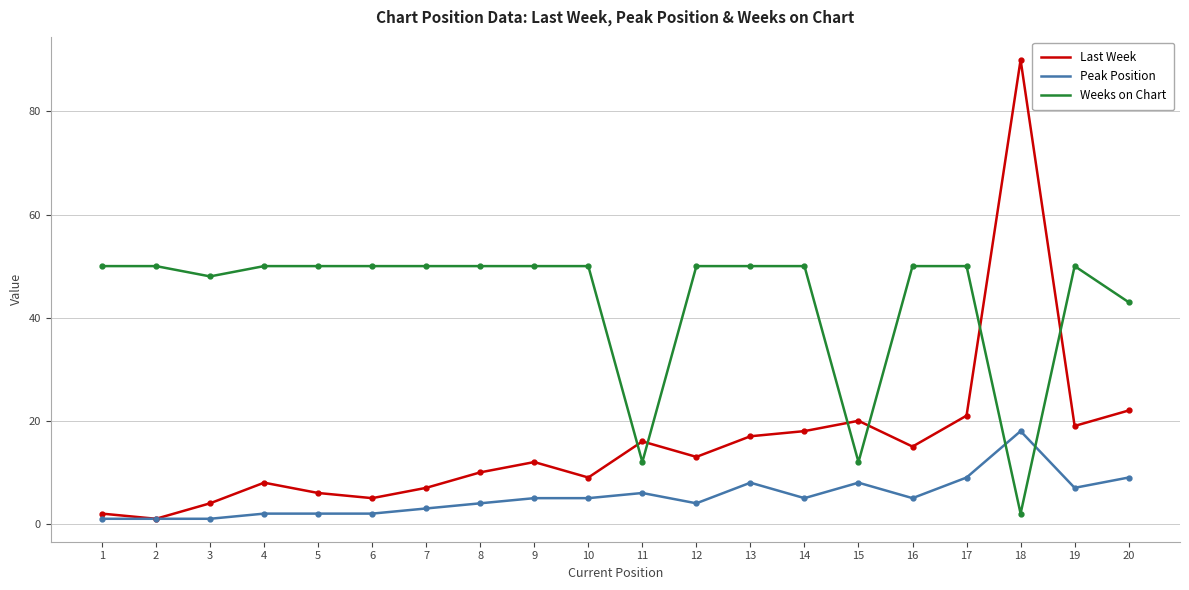

Which series has the widest spread of values?

Last Week